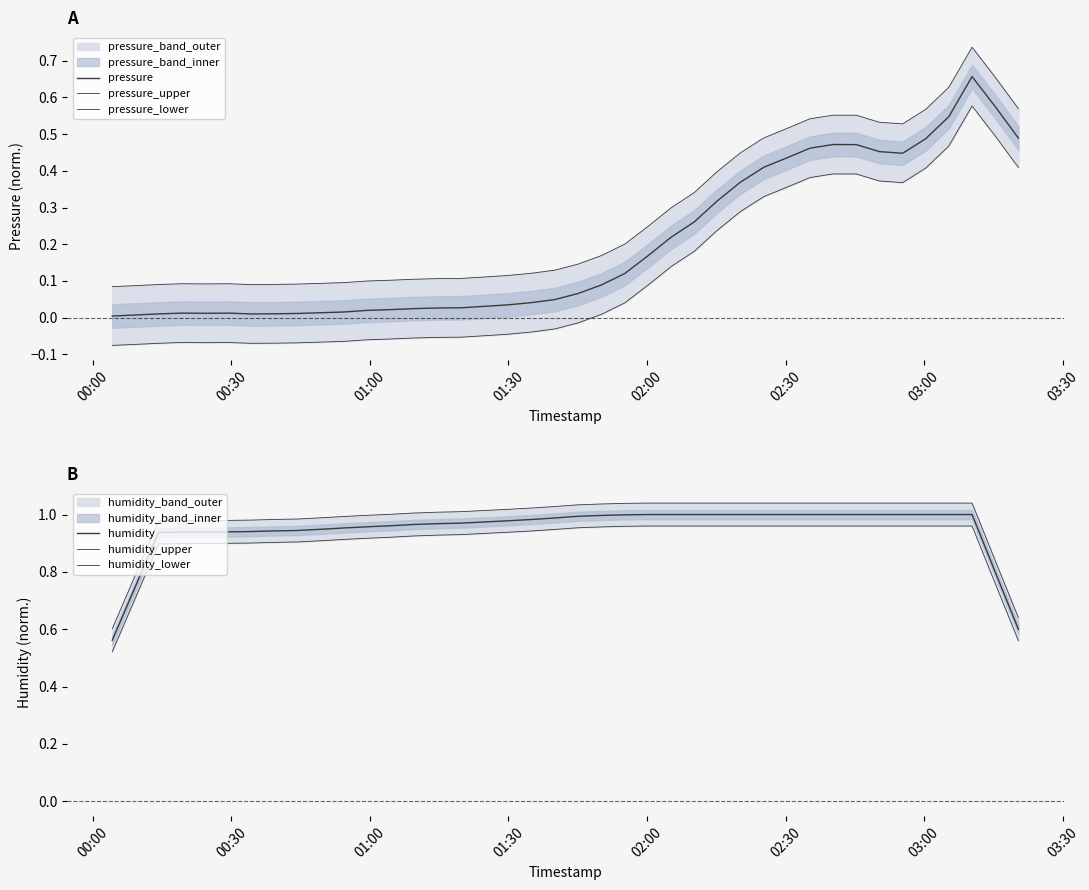

What is the sum of all pressure values?

7.9